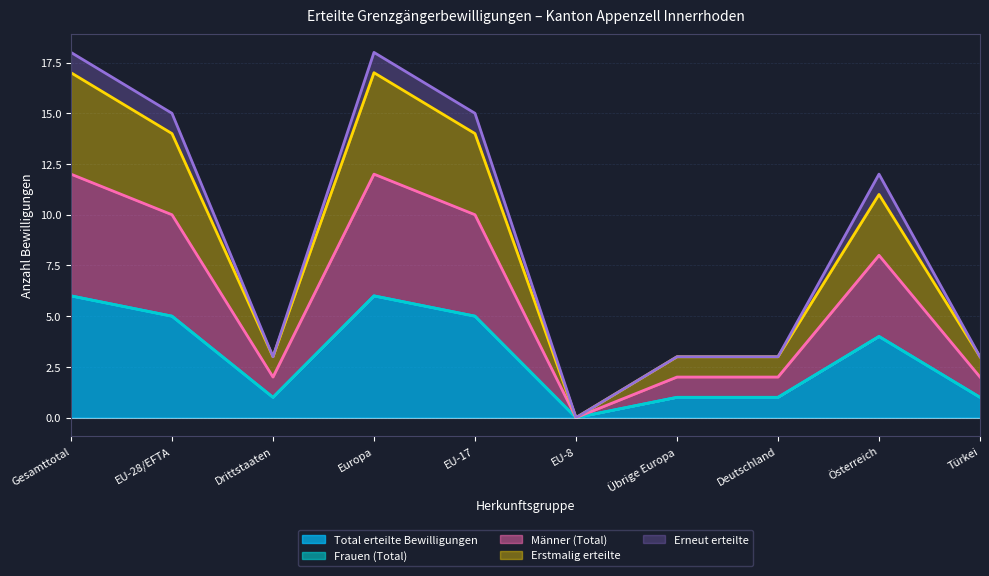

What is the difference between the Erstmalig erteilte values at Gesamttotal and Drittstaaten?

14